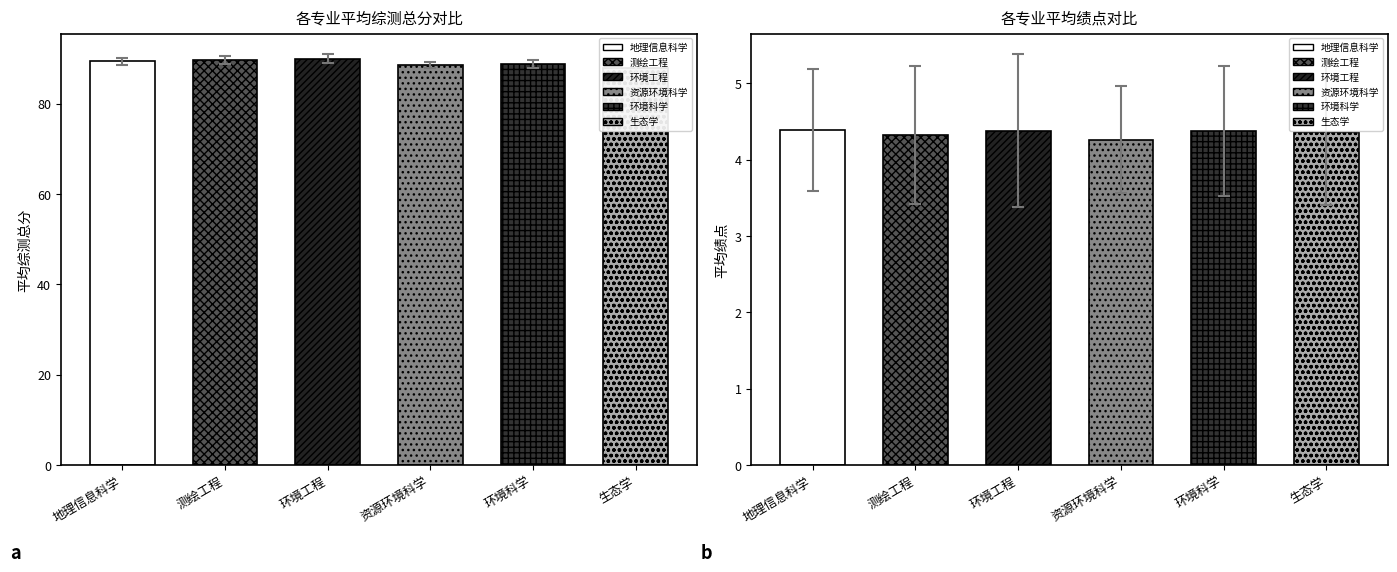

Where is 平均绩点 nearest to the value 4?

资源环境科学